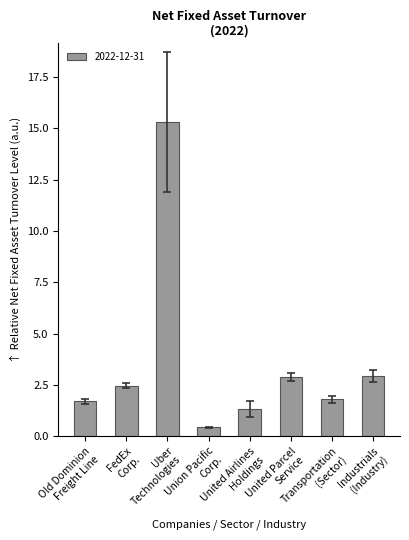

What is the difference between the maximum and minimum values?

14.9